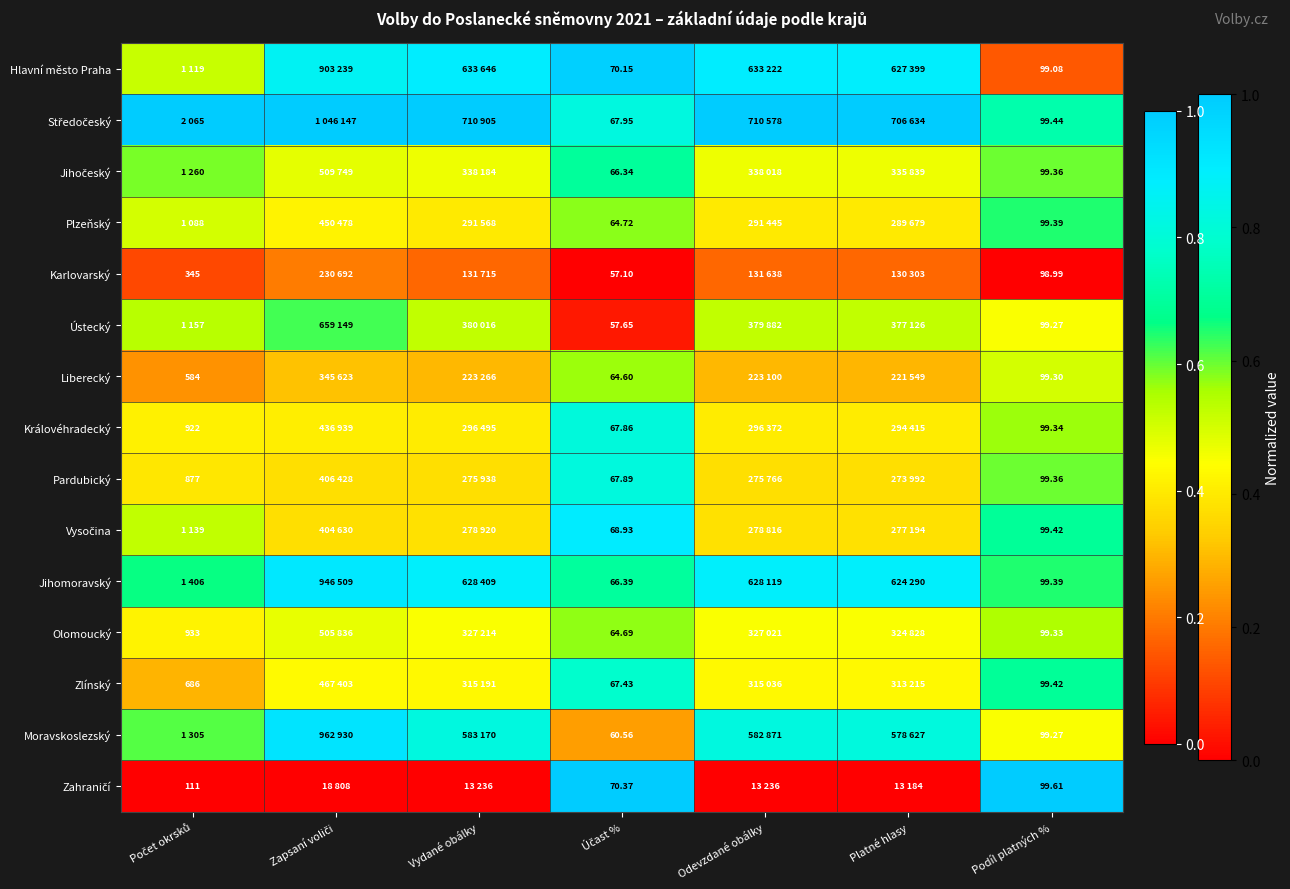

Count the number of data series in this chart.

15